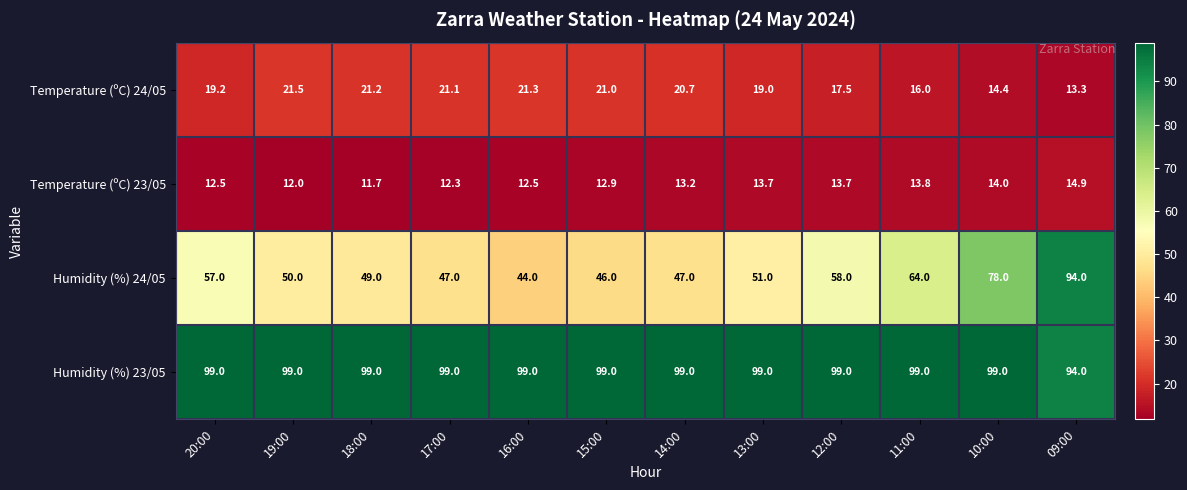

What is the sum of all Humidity (%) 23/05 values?

1183.0